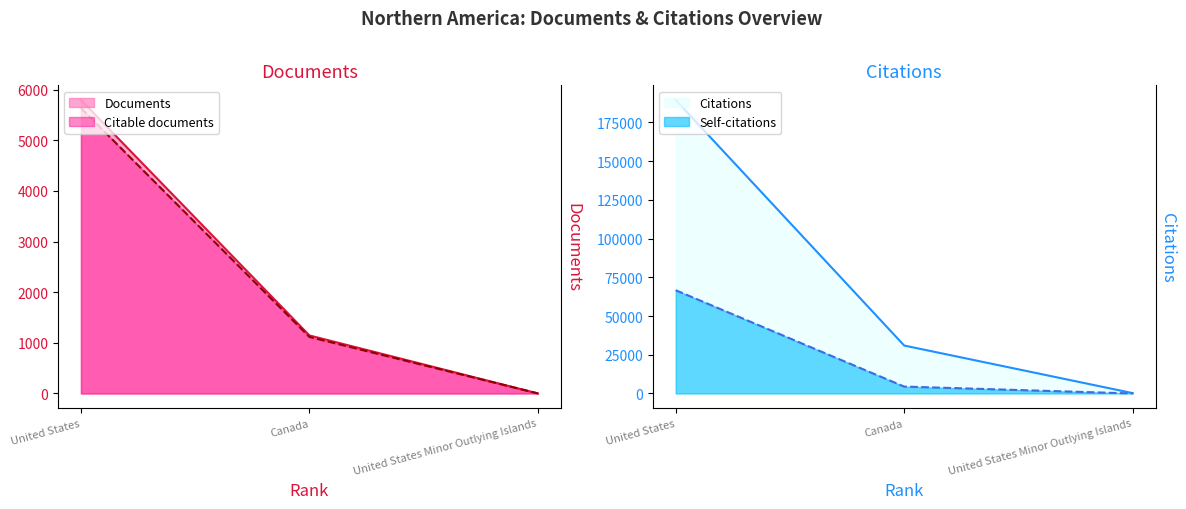

At how many categories does at least one series exceed 13166?

2